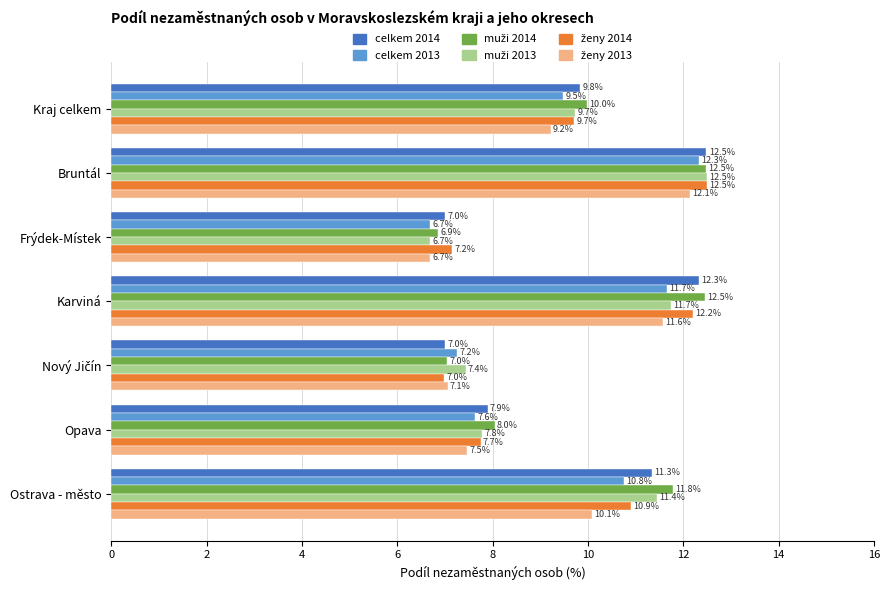

What is the minimum value for celkem 2014?

7.0